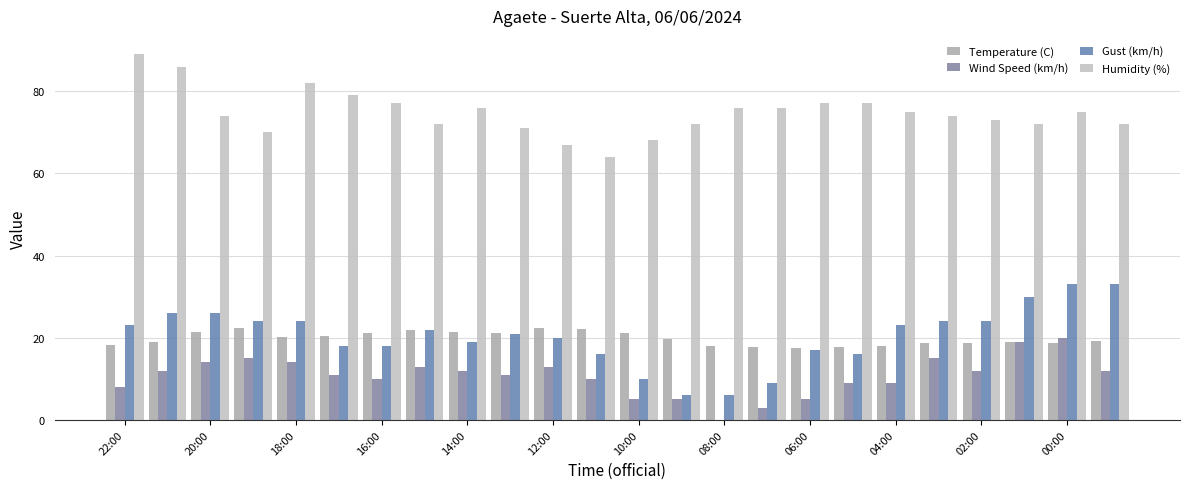

How many distinct data groups are displayed?

4